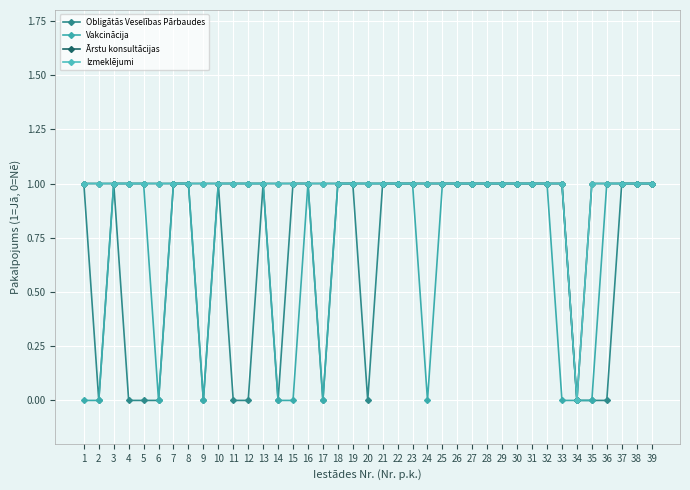

What is the difference between the second highest and minimum values in the Vakcinācija series?

1